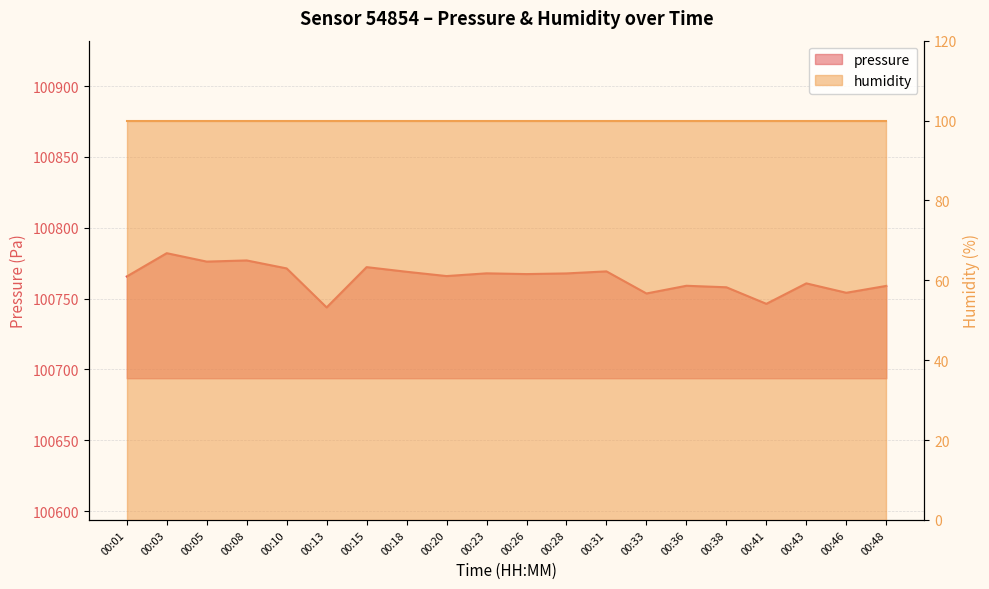

What is the maximum value shown in the chart?

100782.0